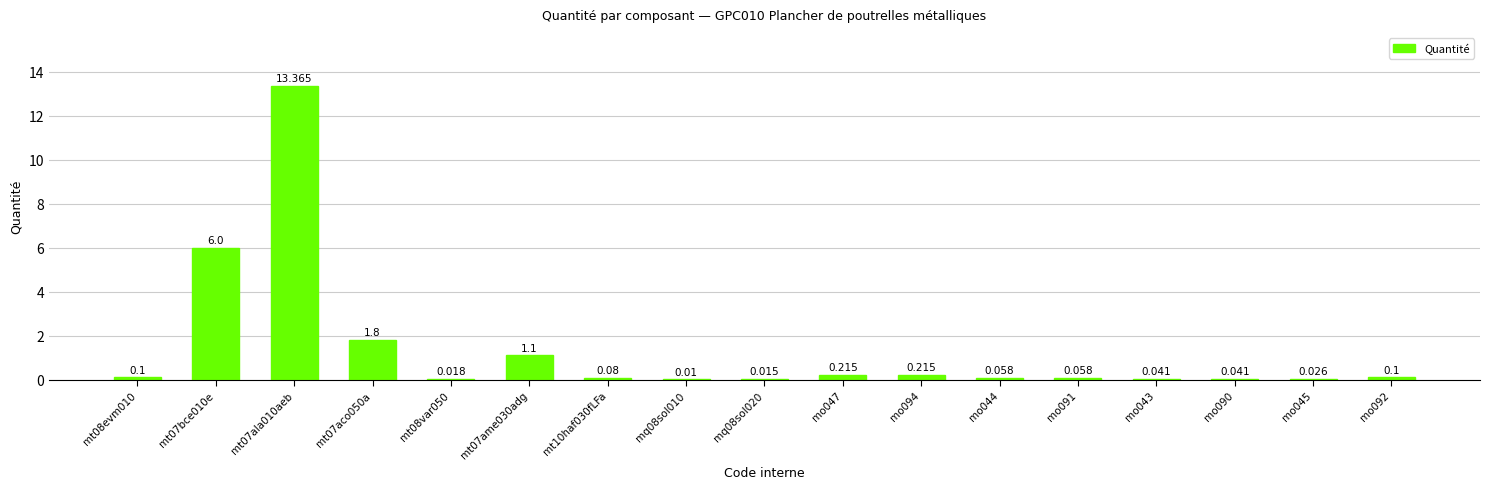

Is it true that the value at mo092 is 0.1?

True